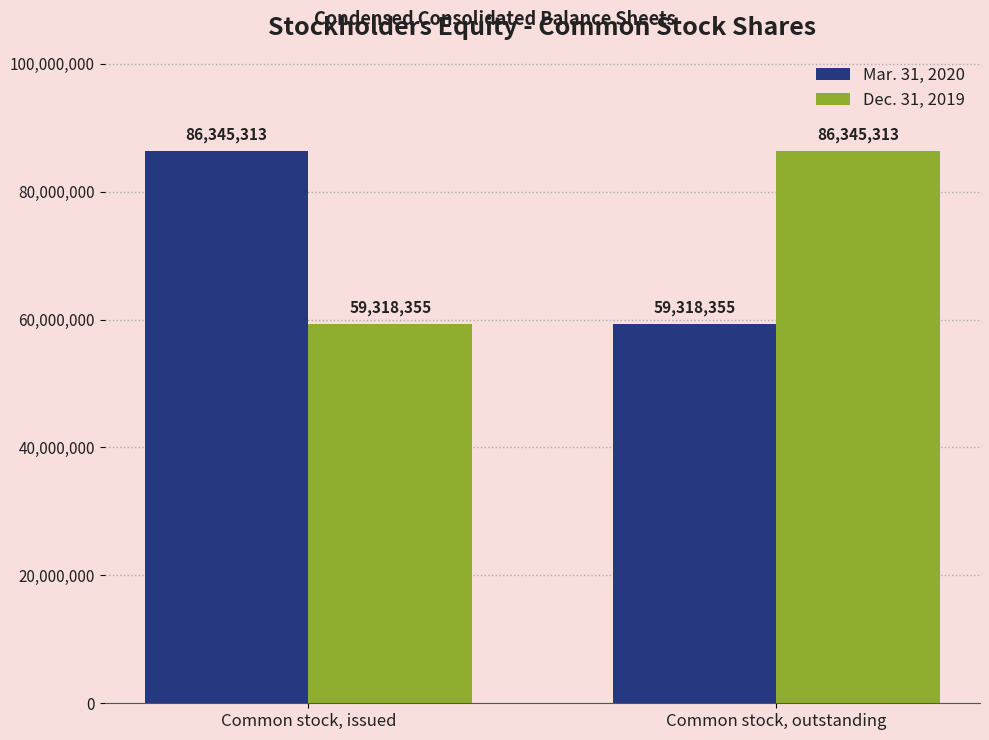

Reading left to right, what are all the values shown in this chart?

Mar. 31, 2020: Common stock, issued=86345313	Common stock, outstanding=59318355
Dec. 31, 2019: Common stock, issued=59318355	Common stock, outstanding=86345313